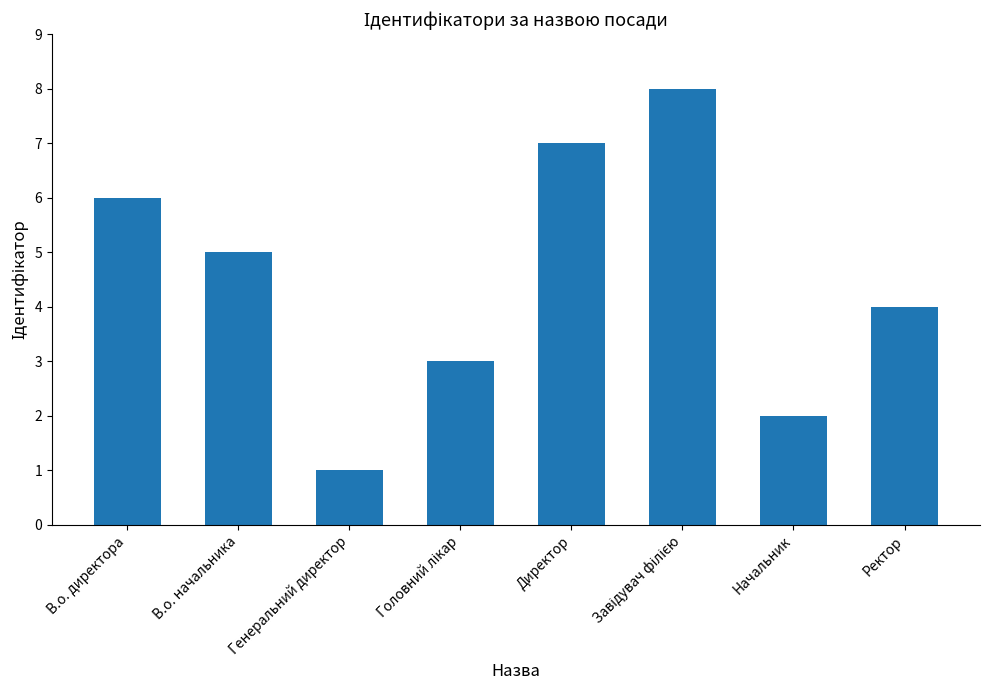

What position from the left is Директор?

5